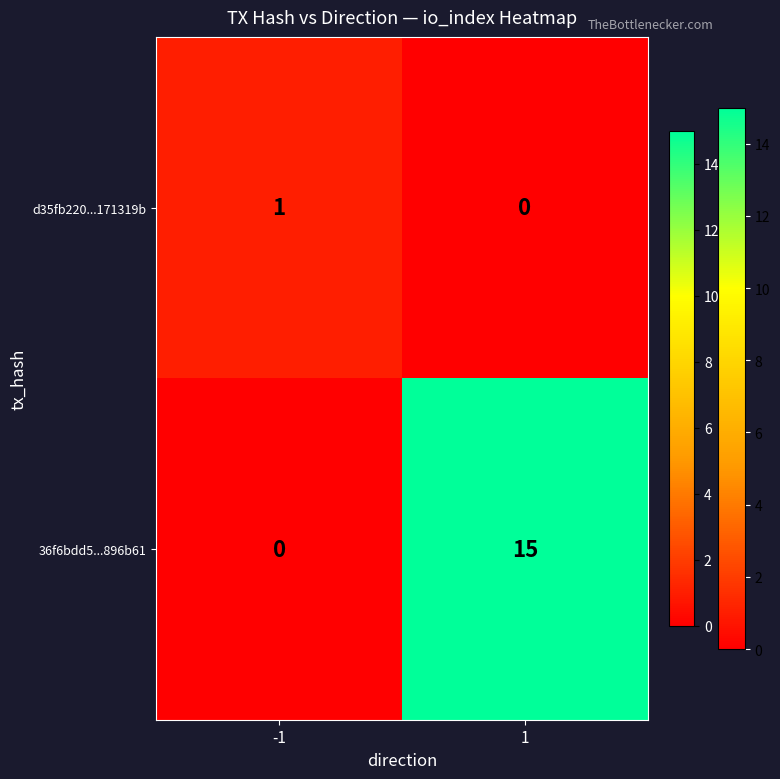

What is the difference between the maximum and minimum values in the 36f6bdd5...896b61 series?

15